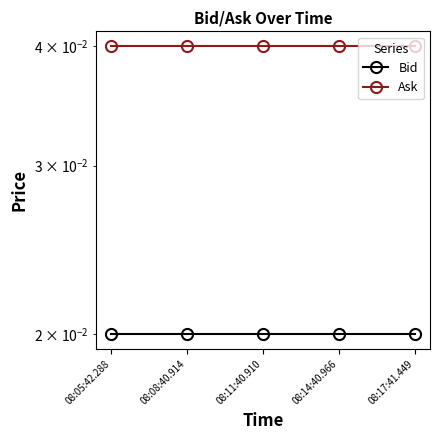

How many lines are shown in the chart?

2